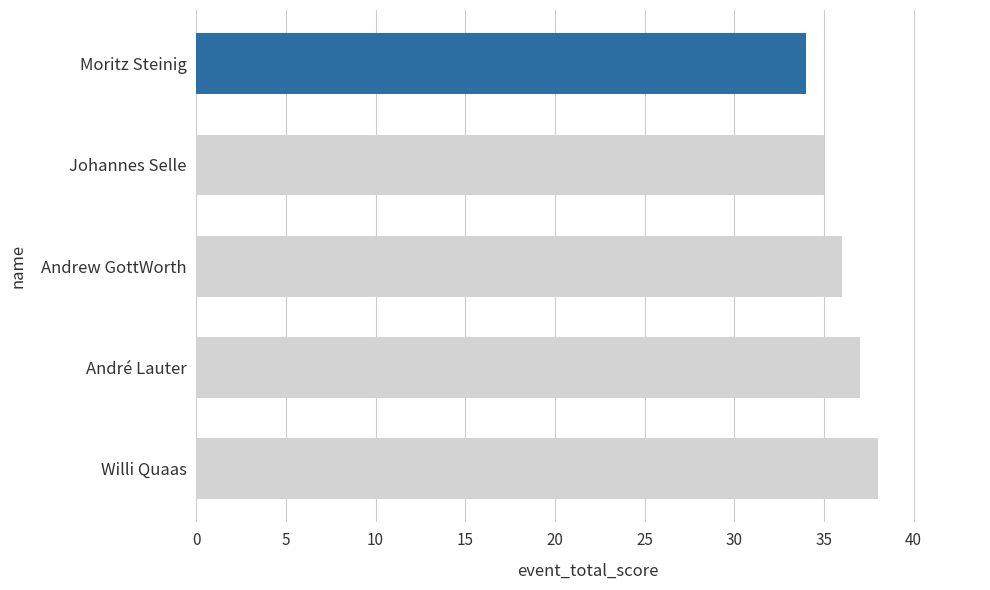

List the labels in order of value, largest first.

Willi Quaas, André Lauter, Andrew GottWorth, Johannes Selle, Moritz Steinig